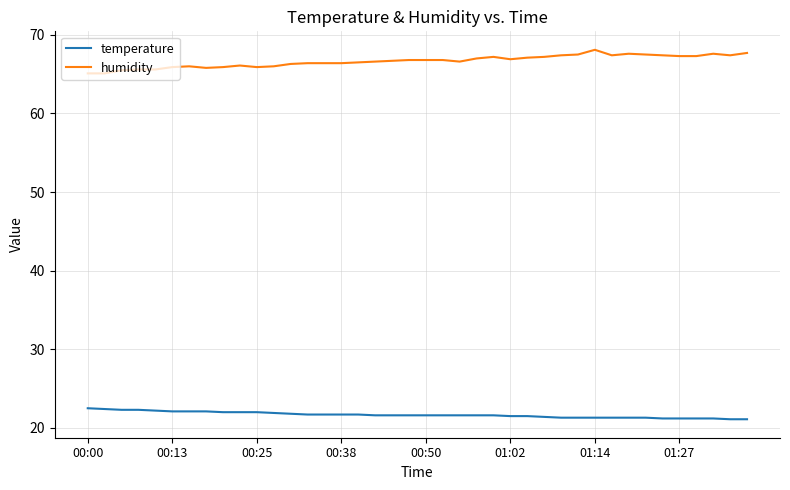

What is the minimum value for humidity?

65.1